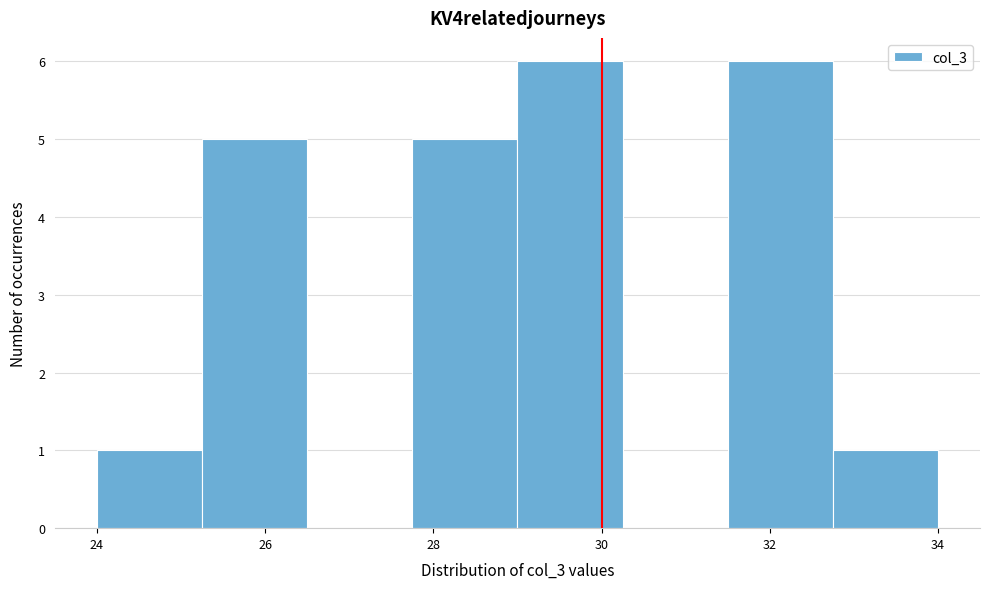

Reading left to right, list every bar in this chart as the range it spans on the x-axis followed by its height. Neither the bar edges nor the heights are printed on the chart, so give them approximately, as read against the axes.

24.00 to 25.25: 1
25.25 to 26.50: 5
26.50 to 27.75: 0
27.75 to 29.00: 5
29.00 to 30.25: 6
30.25 to 31.50: 0
31.50 to 32.75: 6
32.75 to 34.00: 1